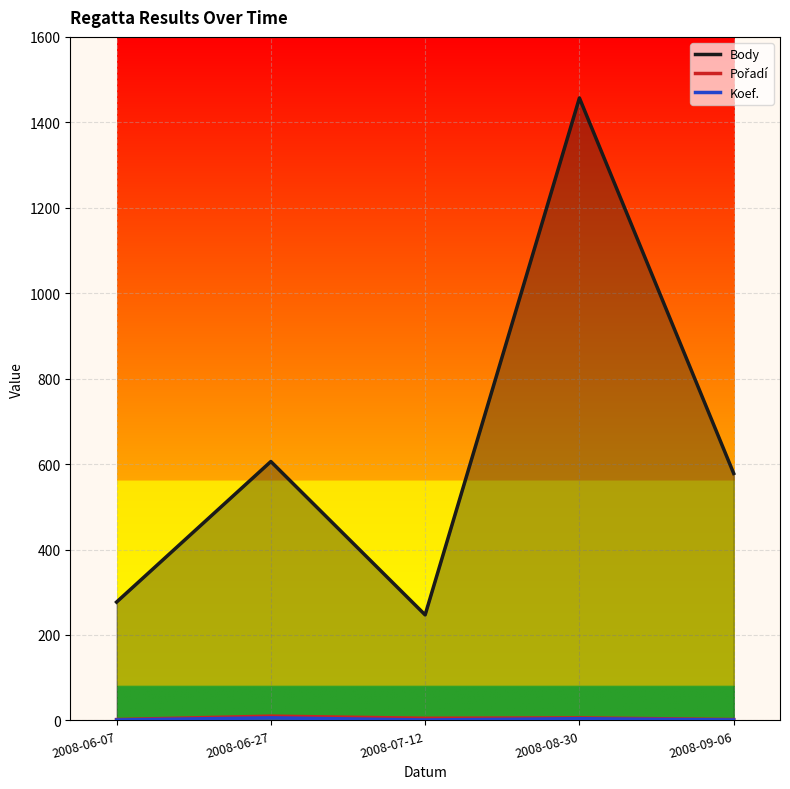

Reading right to left, transcribe all the data shown in this chart.

Body: 2008-09-06=578	2008-08-30=1457	2008-07-12=247	2008-06-27=606	2008-06-07=277
Pořadí: 2008-09-06=2	2008-08-30=6	2008-07-12=5	2008-06-27=10	2008-06-07=2
Koef.: 2008-09-06=1	2008-08-30=4	2008-07-12=1	2008-06-27=6	2008-06-07=1